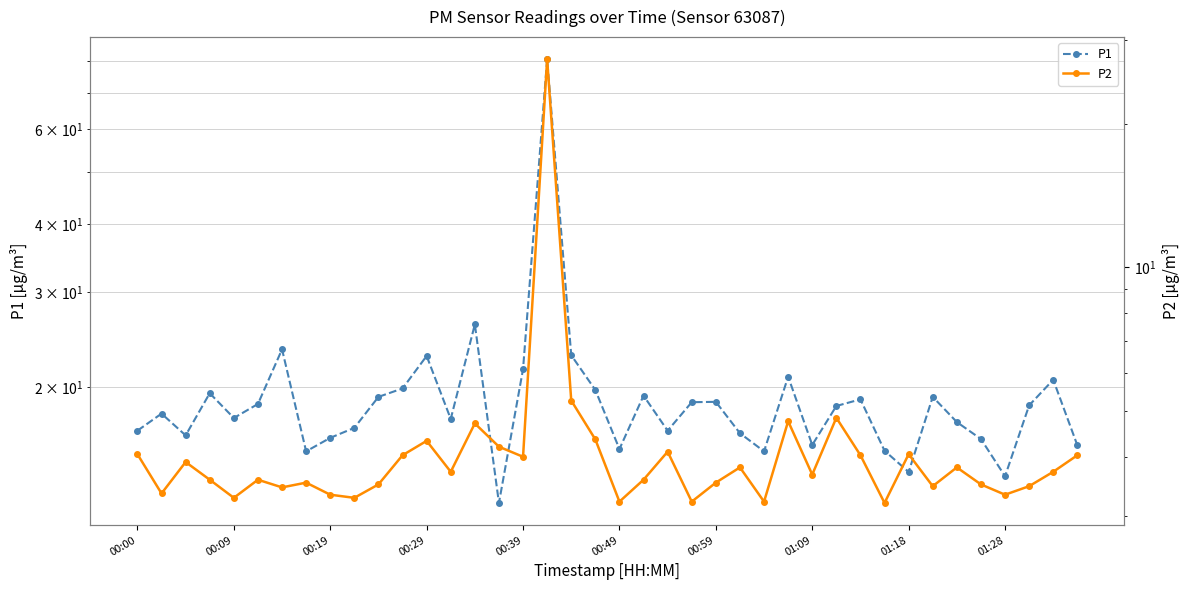

The P1 series shows 15.2 at 01:09. True or false?

True